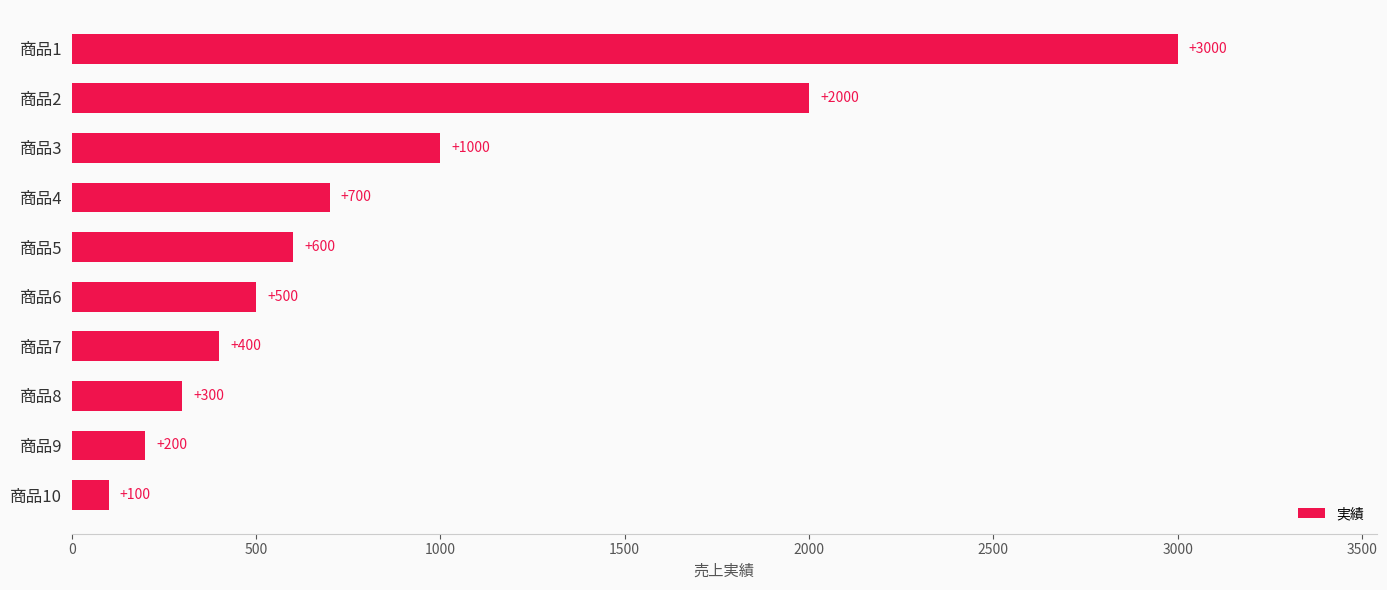

What is the sum of all values?

8800